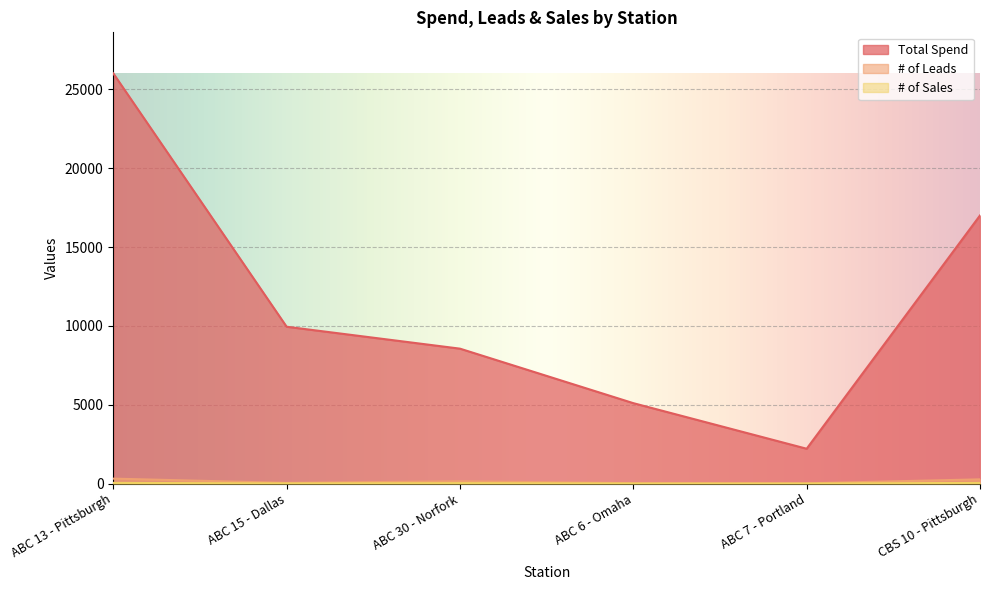

Reading left to right, what are all the values shown in this chart?

Total Spend: ABC 13 - Pittsburgh=26010.0	ABC 15 - Dallas=9945.0	ABC 30 - Norfork=8555.2	ABC 6 - Omaha=5100.0	ABC 7 - Portland=2210.0	CBS 10 - Pittsburgh=17000.0
# of Leads: ABC 13 - Pittsburgh=314.0	ABC 15 - Dallas=45.0	ABC 30 - Norfork=148.0	ABC 6 - Omaha=28.0	ABC 7 - Portland=17.0	CBS 10 - Pittsburgh=269.0
# of Sales: ABC 13 - Pittsburgh=44.0	ABC 15 - Dallas=12.0	ABC 30 - Norfork=29.0	ABC 6 - Omaha=6.0	ABC 7 - Portland=4.0	CBS 10 - Pittsburgh=46.0